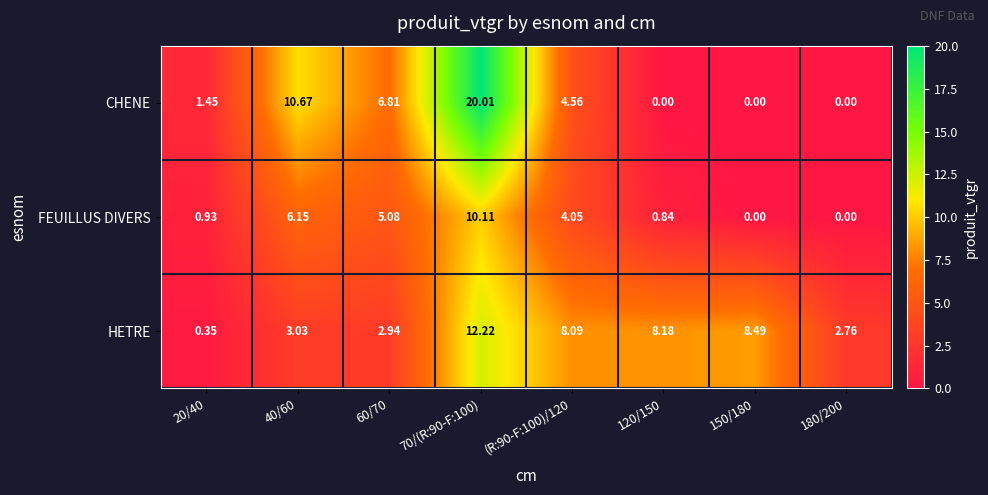

Which series has the largest range (max minus min)?

CHENE